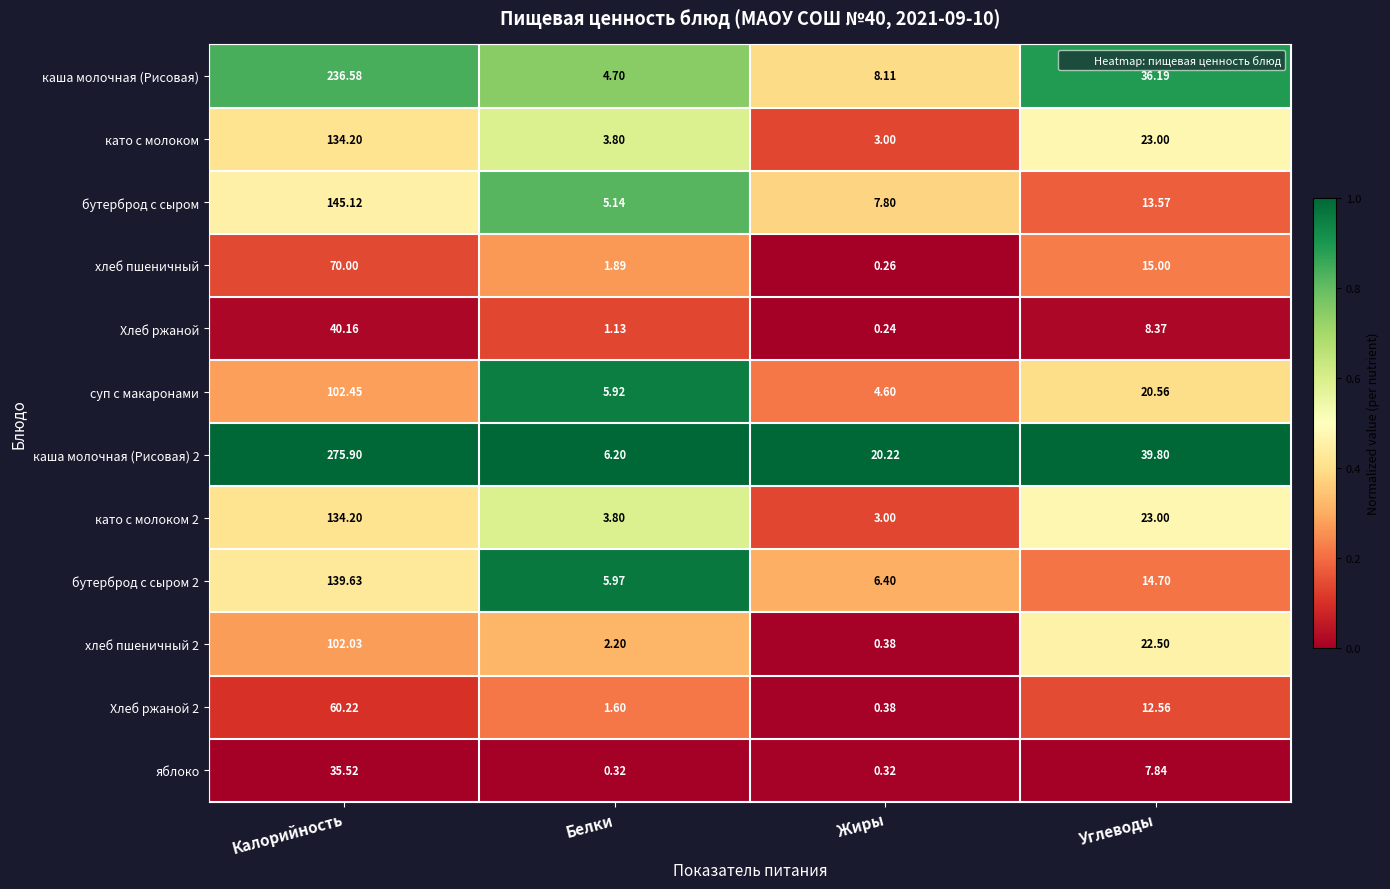

Which series changed the most between Жиры and Углеводы?

каша молочная (Рисовая)